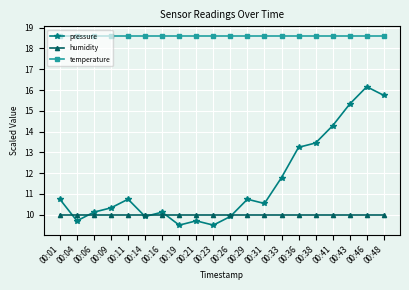

At which label is pressure closest to 12?

00:33